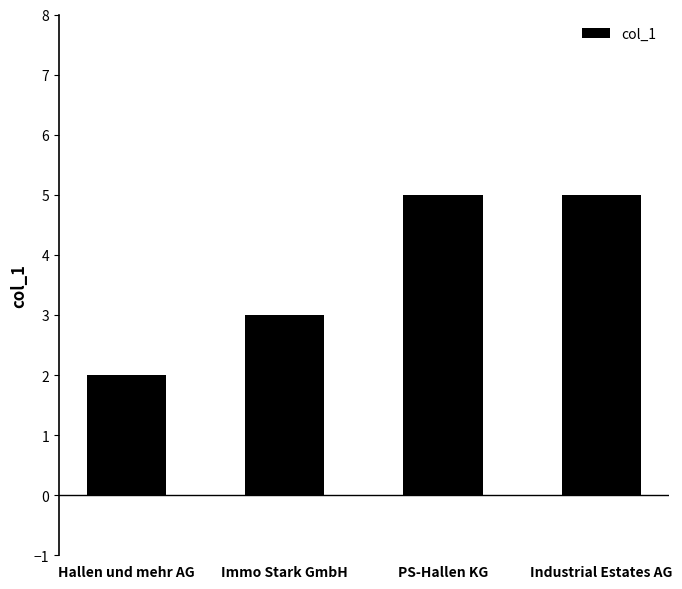

Count the values in the range 3 to 5.

3